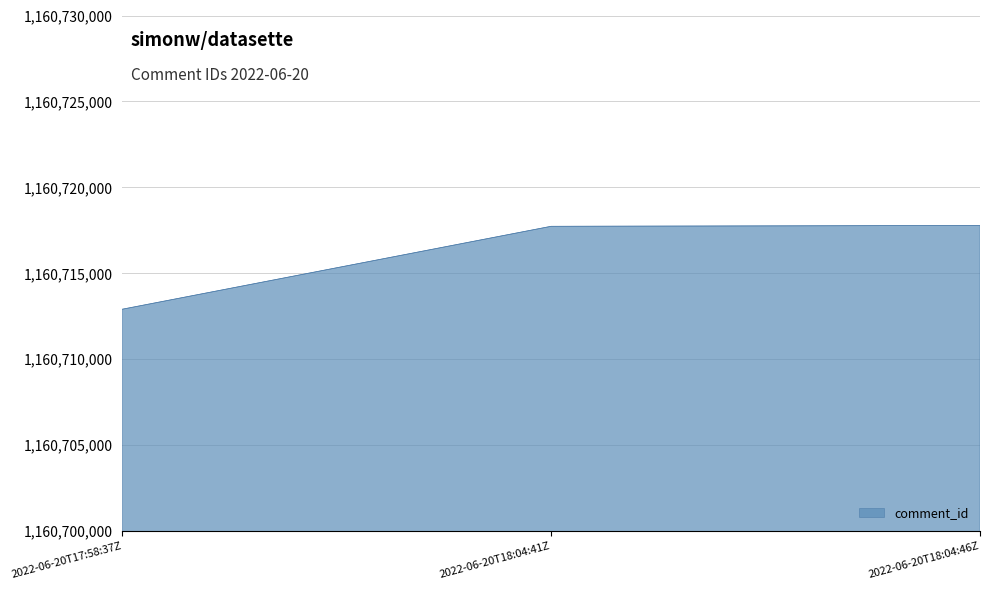

What is the smallest value displayed?

1160712911